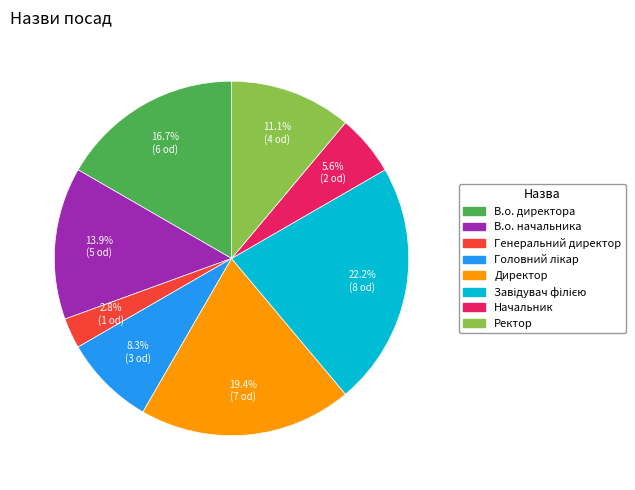

How many segments does this pie chart have?

8